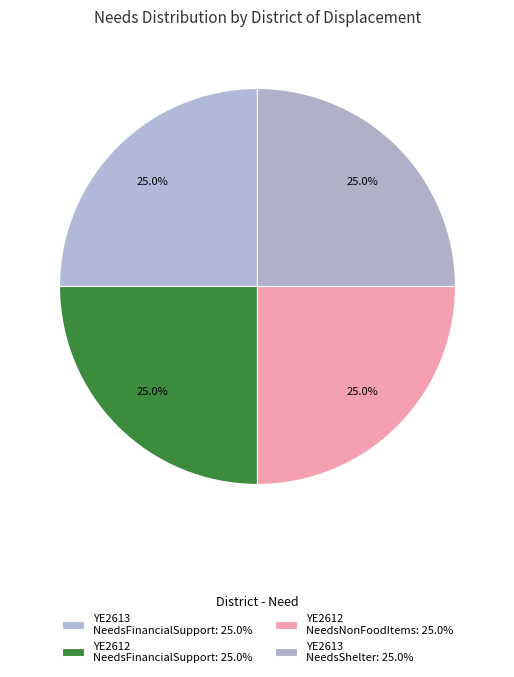

Count the number of slices in the pie.

4